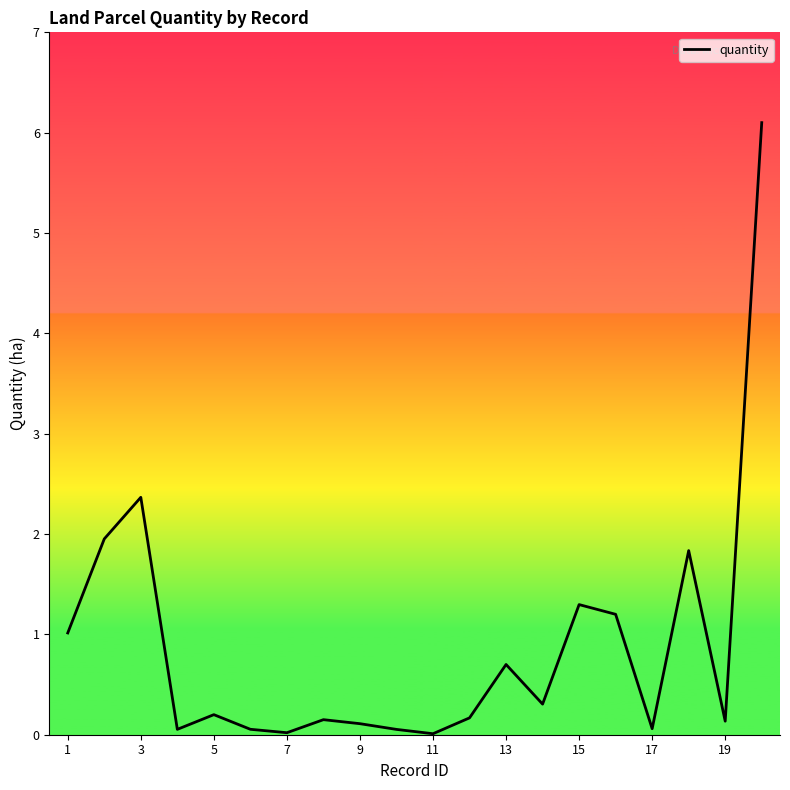

How many lines are shown in the chart?

1